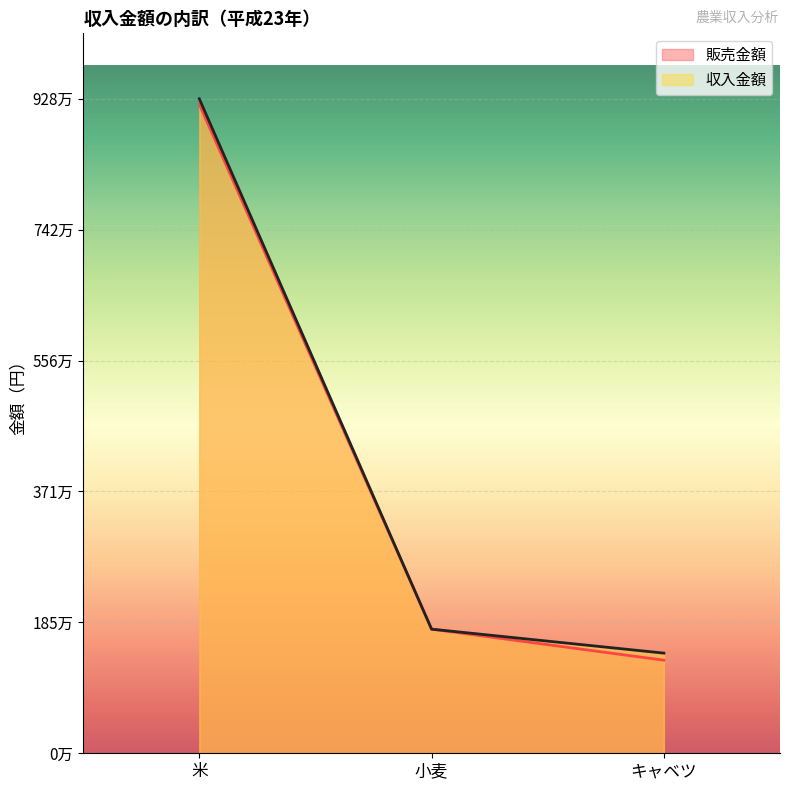

Rank the series at 米 from highest to lowest value.

収入金額, 販売金額